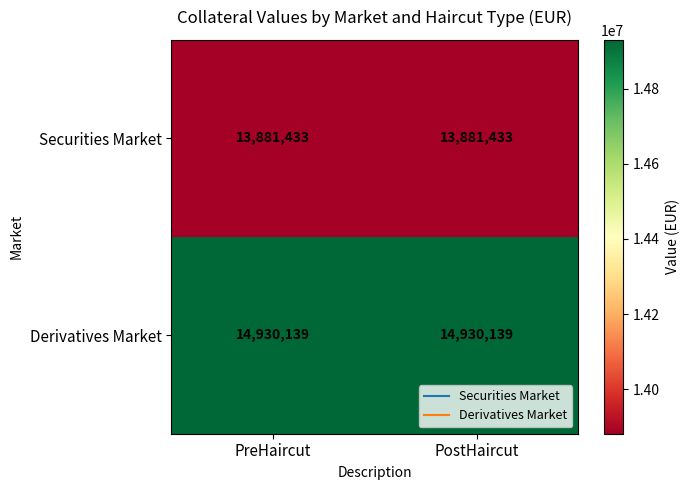

What is the greatest value displayed?

14930139